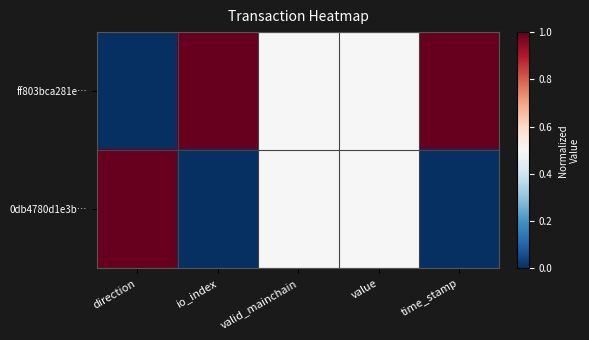

Rank the series by their average value, from highest to lowest.

ff803bca281e…, 0db4780d1e3b…